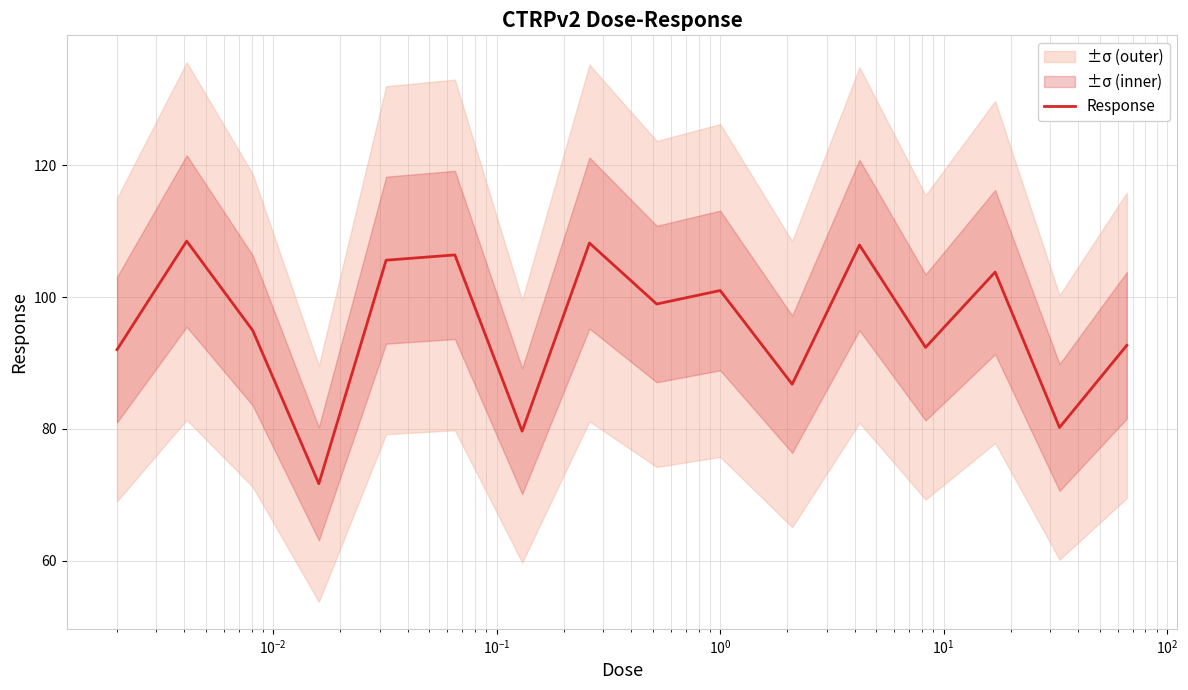

What is the minimum value for Response?

71.7